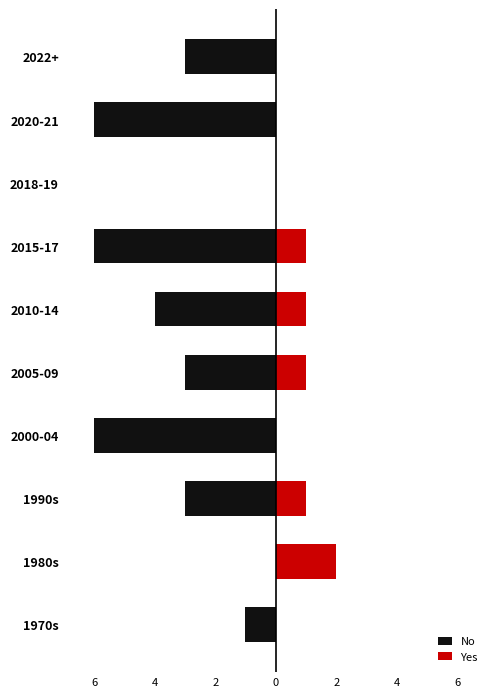

What is the lowest value of the No series?

-6